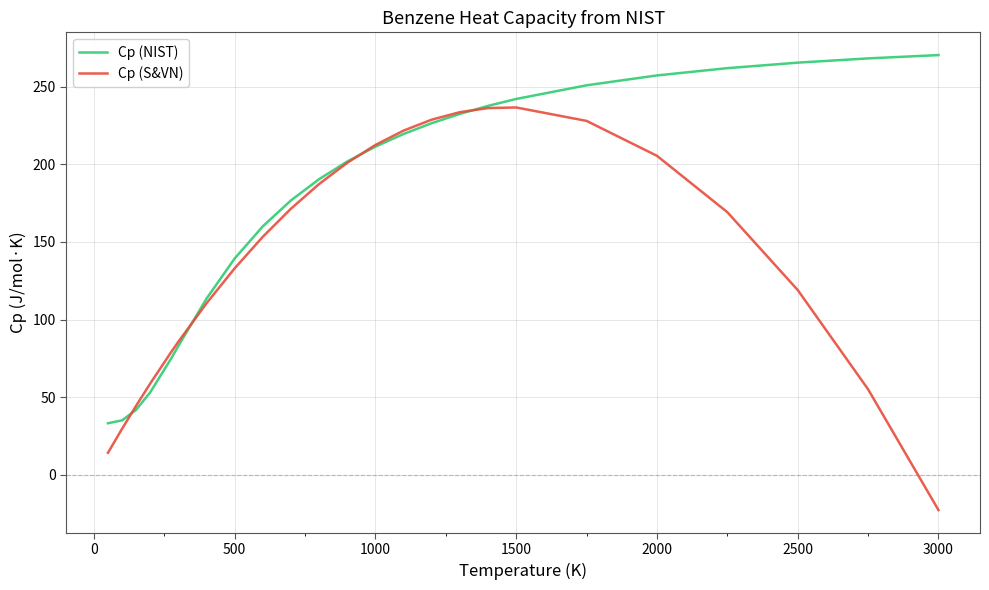

List the series in order of their overall mean, lowest first.

Cp (S&VN), Cp (NIST)